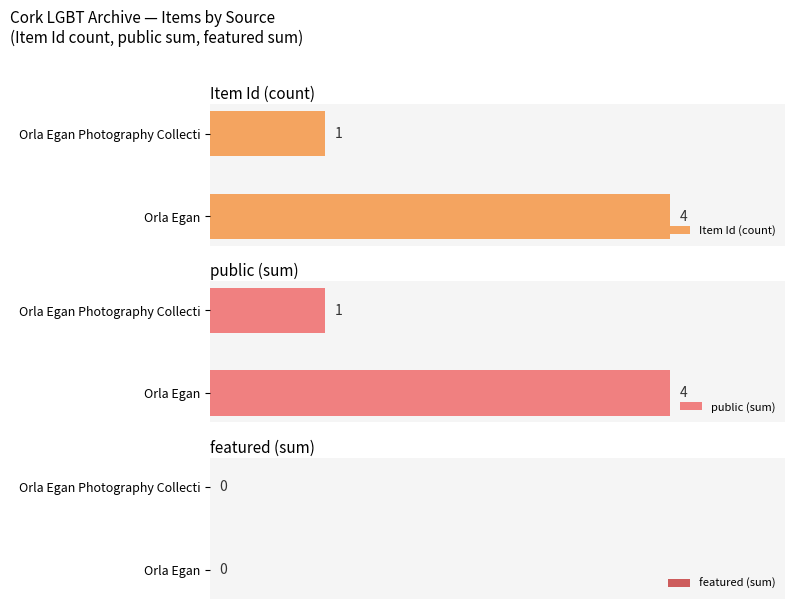

What are all the series names shown in the legend?

Item Id (count), public (sum), featured (sum)